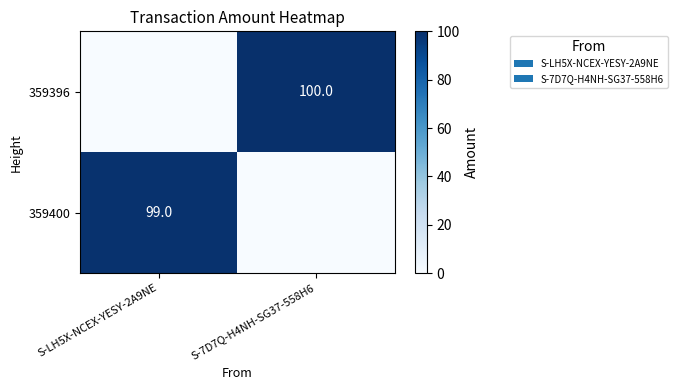

Is the value of 359400 at S-LH5X-NCEX-YESY-2A9NE greater than the value of 359396 at S-7D7Q-H4NH-SG37-558H6?

No